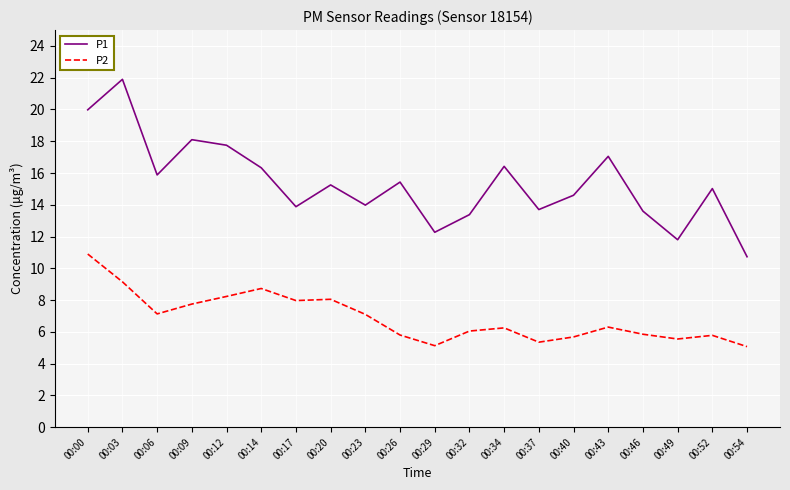

What is the greatest value displayed?

21.9